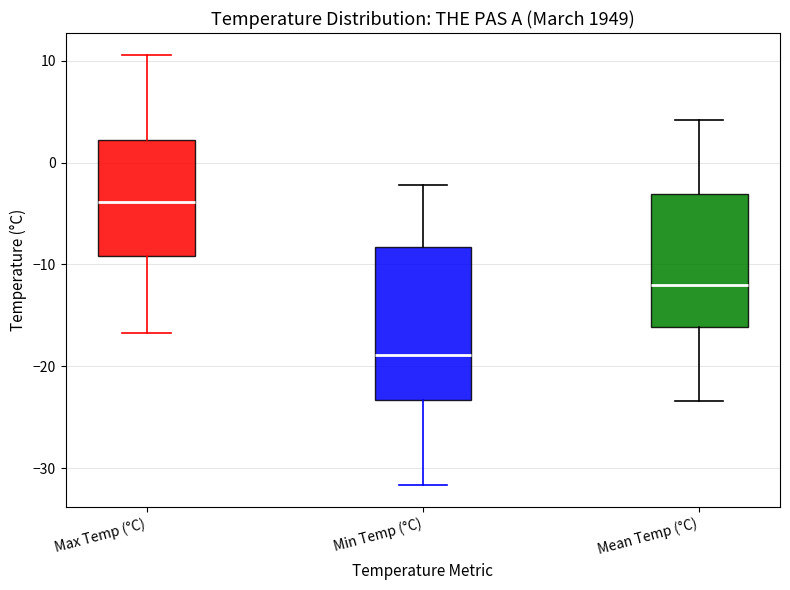

Reading left to right, transcribe this box plot: for each box, give where its median line is, the range the box spans, and where its two whiskers end, as read against the y-axis. The values are not printed on the chart, so give them approximately, as read against the axis.

Max Temp (°C): median -4, box -9 to 2, whiskers -17 to 11
Min Temp (°C): median -19, box -23 to -8, whiskers -32 to -2
Mean Temp (°C): median -12, box -16 to -3, whiskers -23 to 4